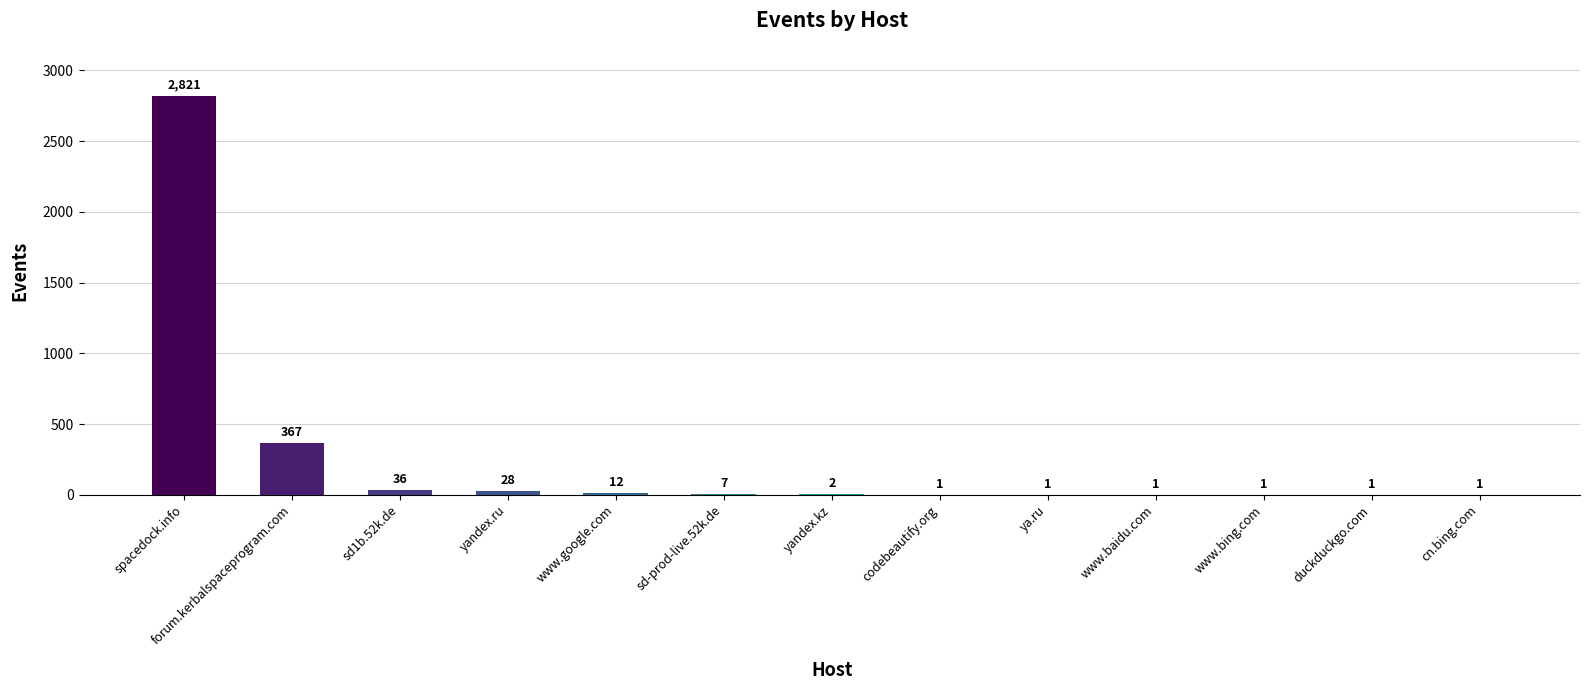

At which label does the data first exceed 2?

spacedock.info